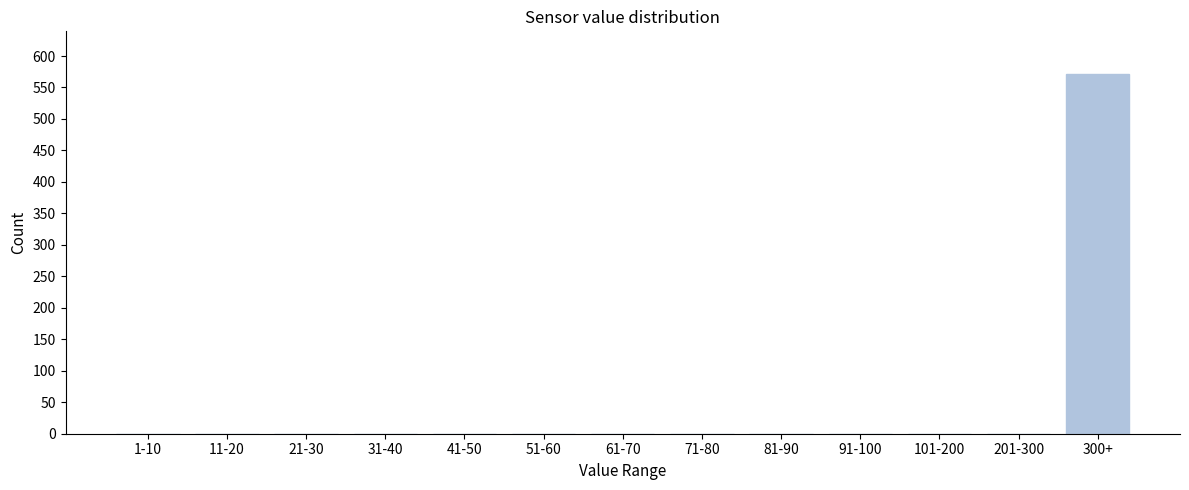

Reading left to right, transcribe all the data shown in this chart.

1-10=0	11-20=0	21-30=0	31-40=0	41-50=0	51-60=0	61-70=0	71-80=0	81-90=0	91-100=0	101-200=0	201-300=0	300+=572